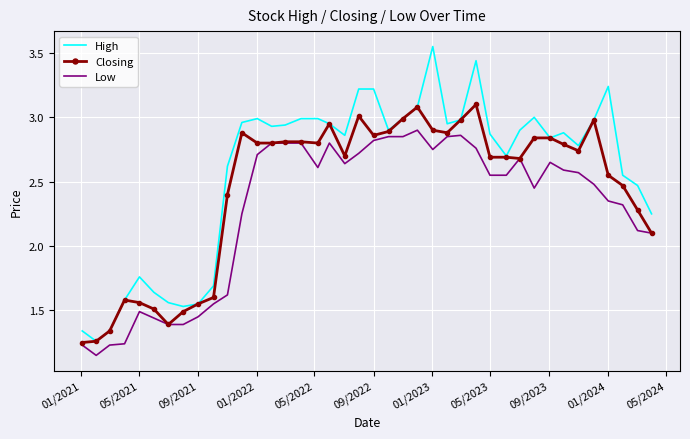

True or false: Closing has more than 0 points higher than both neighbors.

True